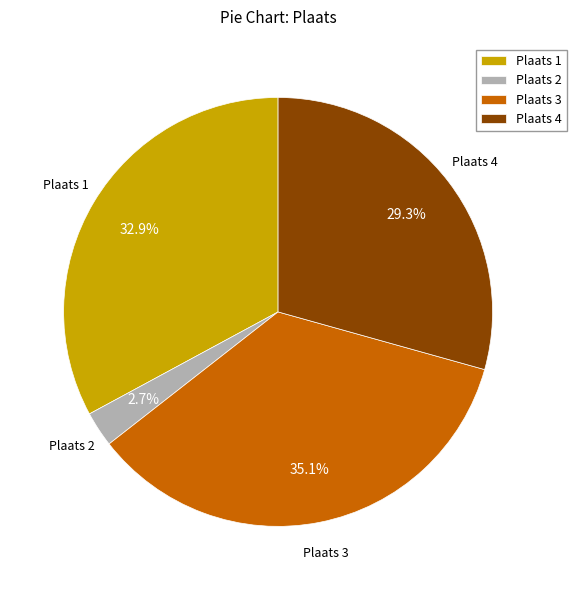

Which slice is the smallest?

Plaats 2